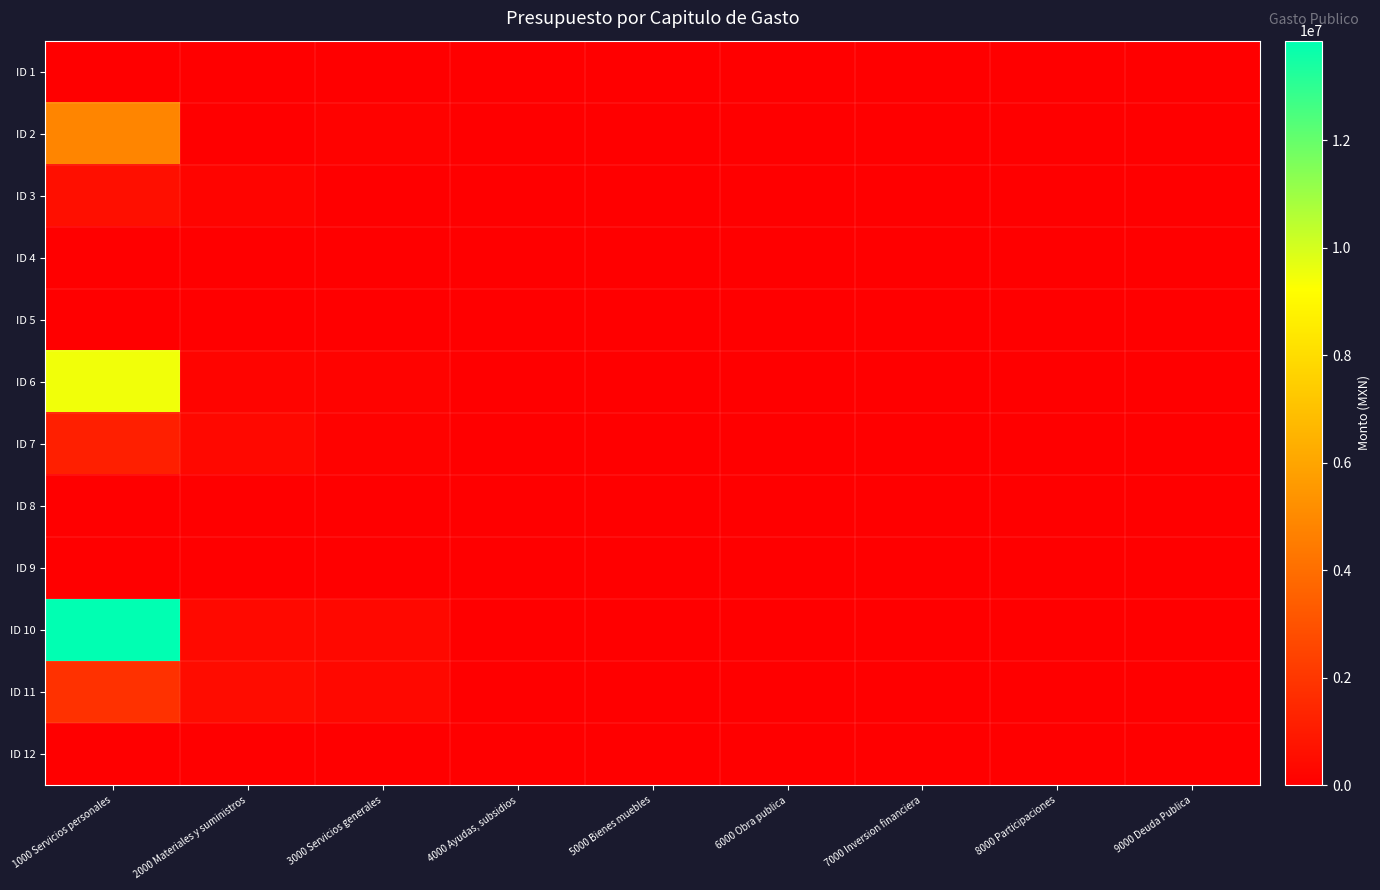

At which category is the sum across all series the highest?

1000 Servicios personales